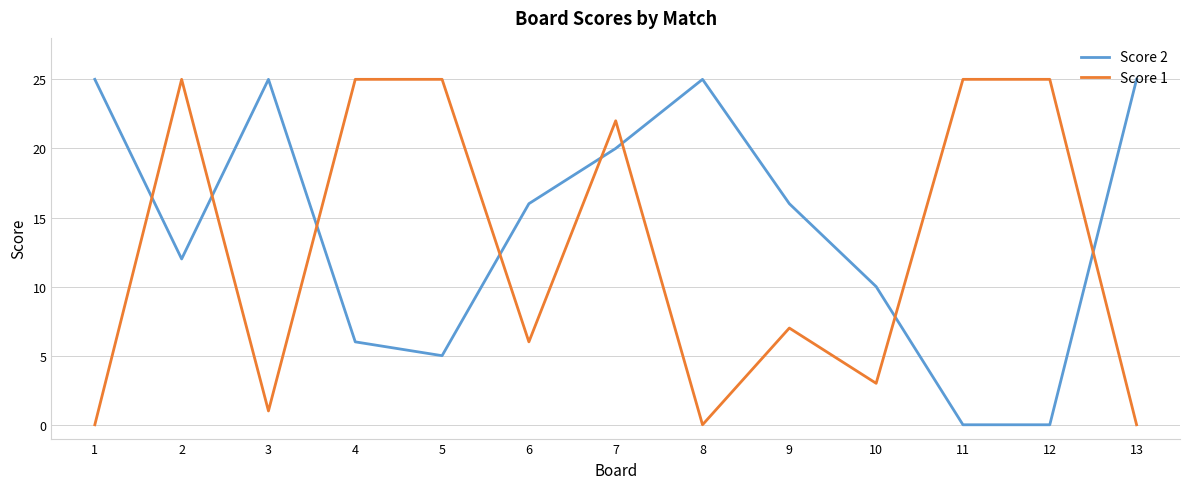

What is the approximate value of Score 2 at 10, to the nearest 10?

10